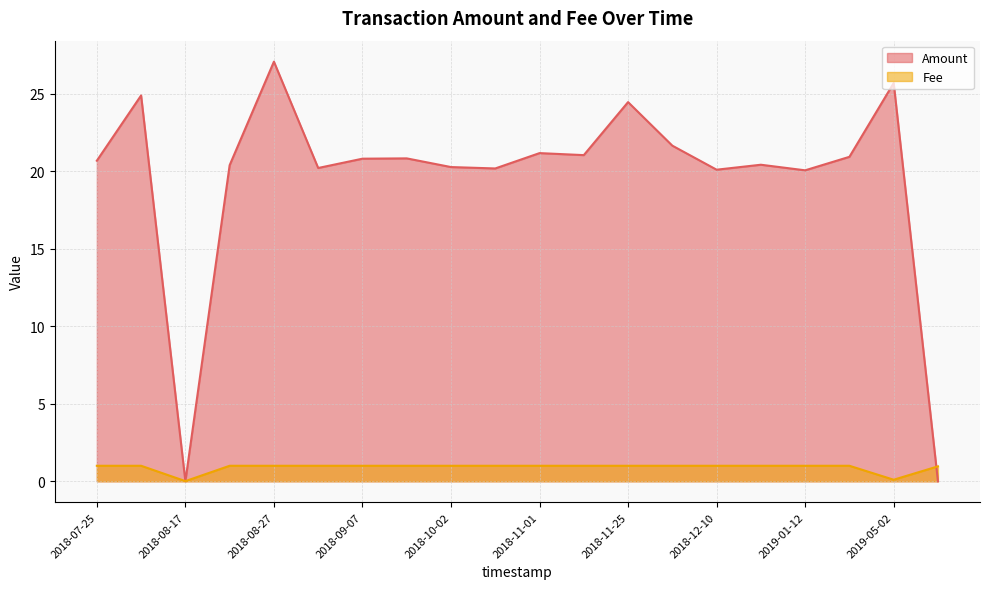

Where do Fee and Amount first cross each other?

2019-10-04 and 2019-05-02